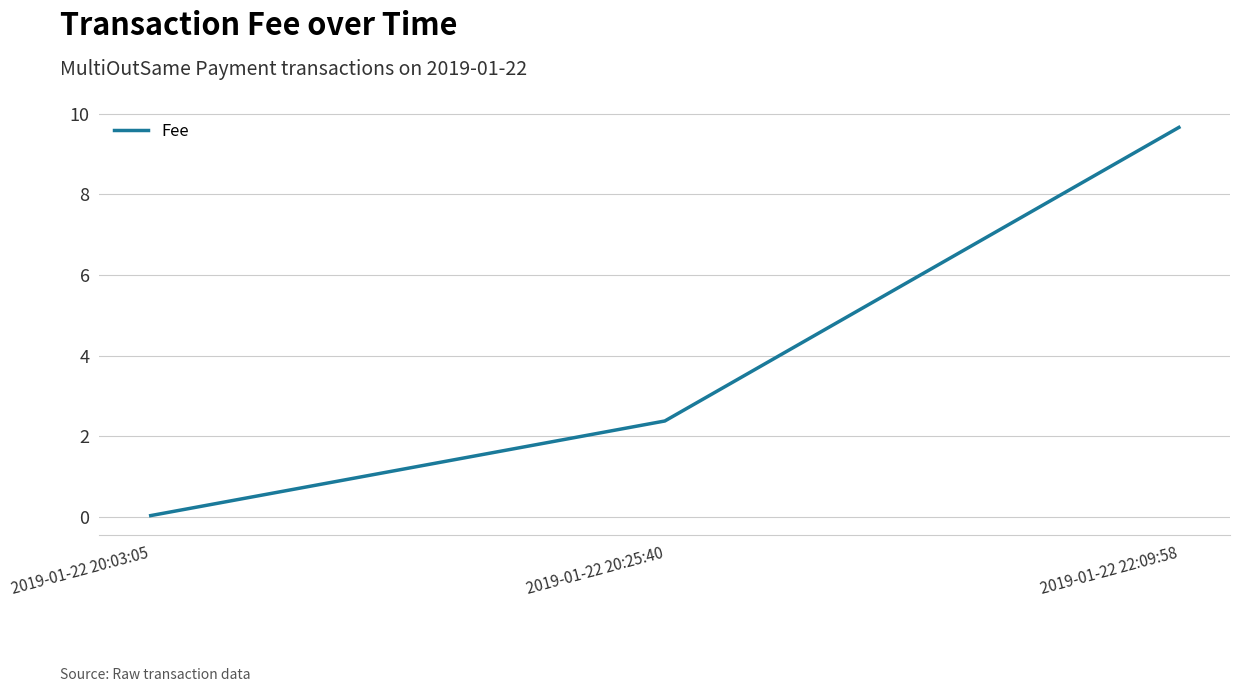

What position from the left is 2019-01-22 20:25:40?

2